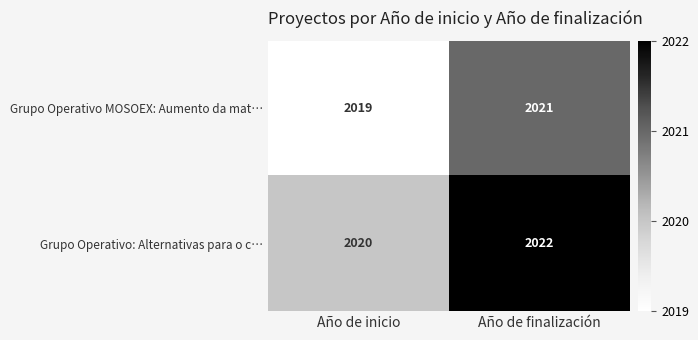

Reading left to right, transcribe all the data shown in this chart.

Grupo Operativo MOSOEX: Aumento da mat…: 2019	2021
Grupo Operativo: Alternativas para o c…: 2020	2022